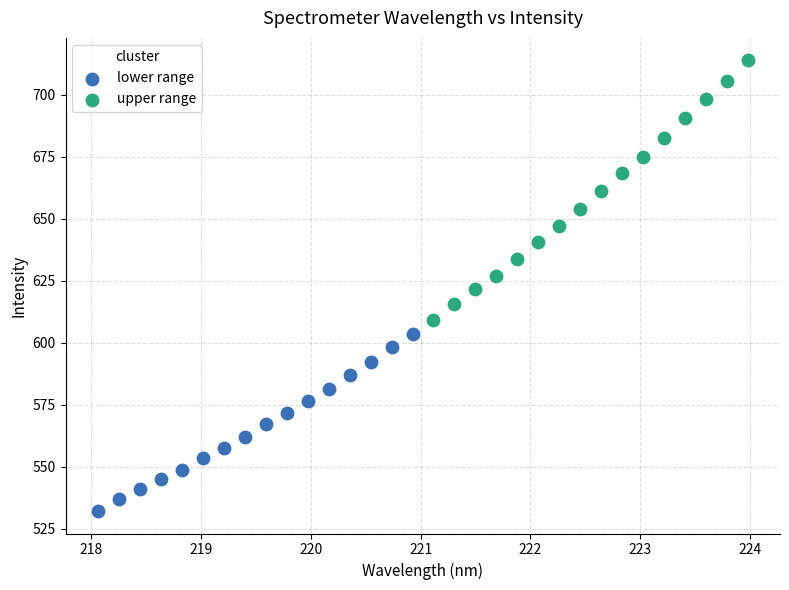

Which series contains the lowest Y value?

lower range